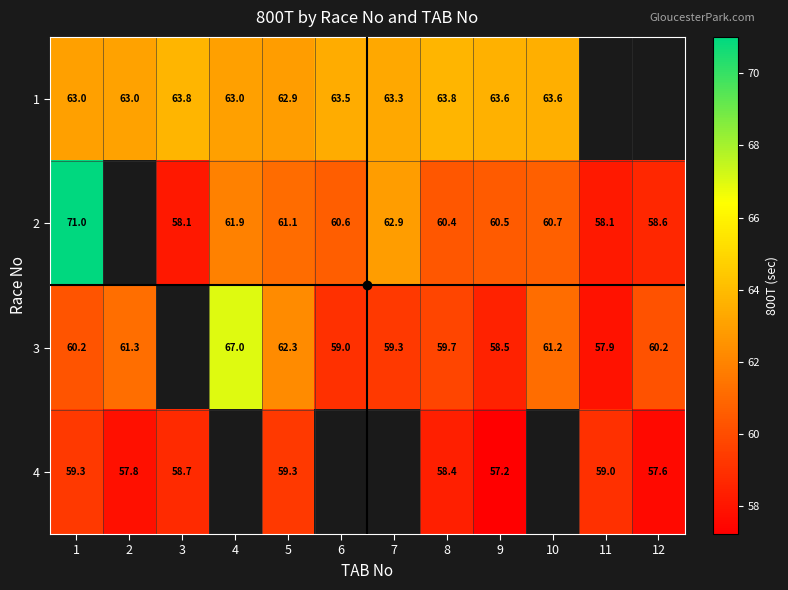

What is the spread (max minus min) of values at 9?

6.4